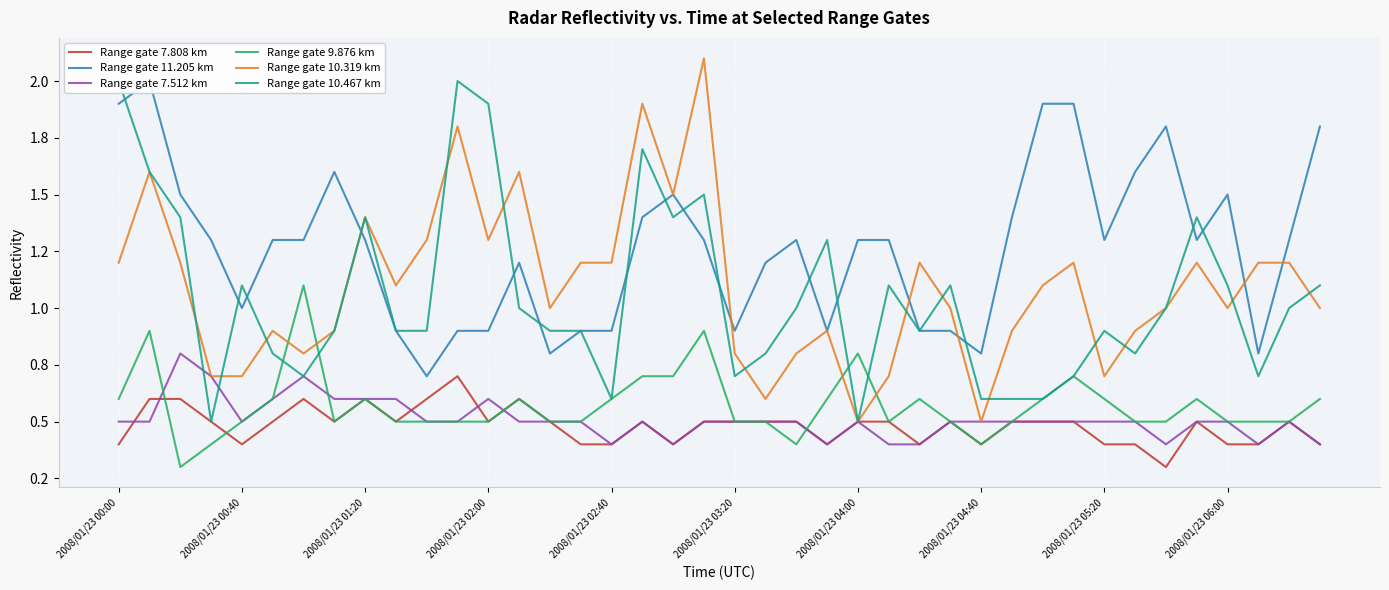

After their last crossing, which series has the higher values: Range gate 10.467 km or Range gate 7.512 km?

Range gate 10.467 km